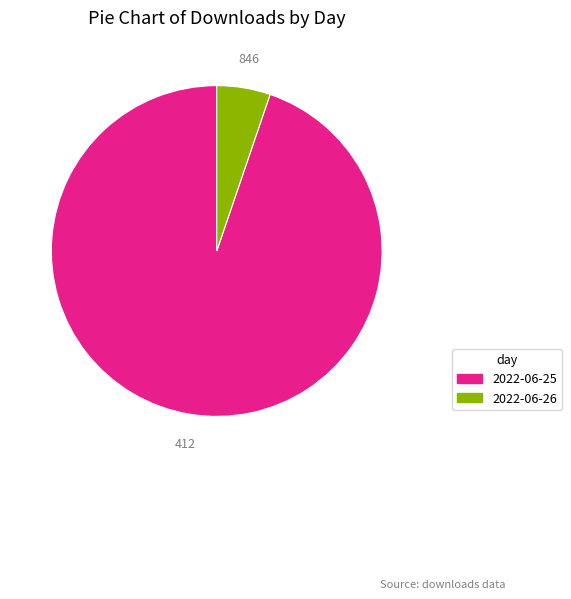

What is the ratio of the value at 2022-06-26 to the value at 2022-06-25?

0.1